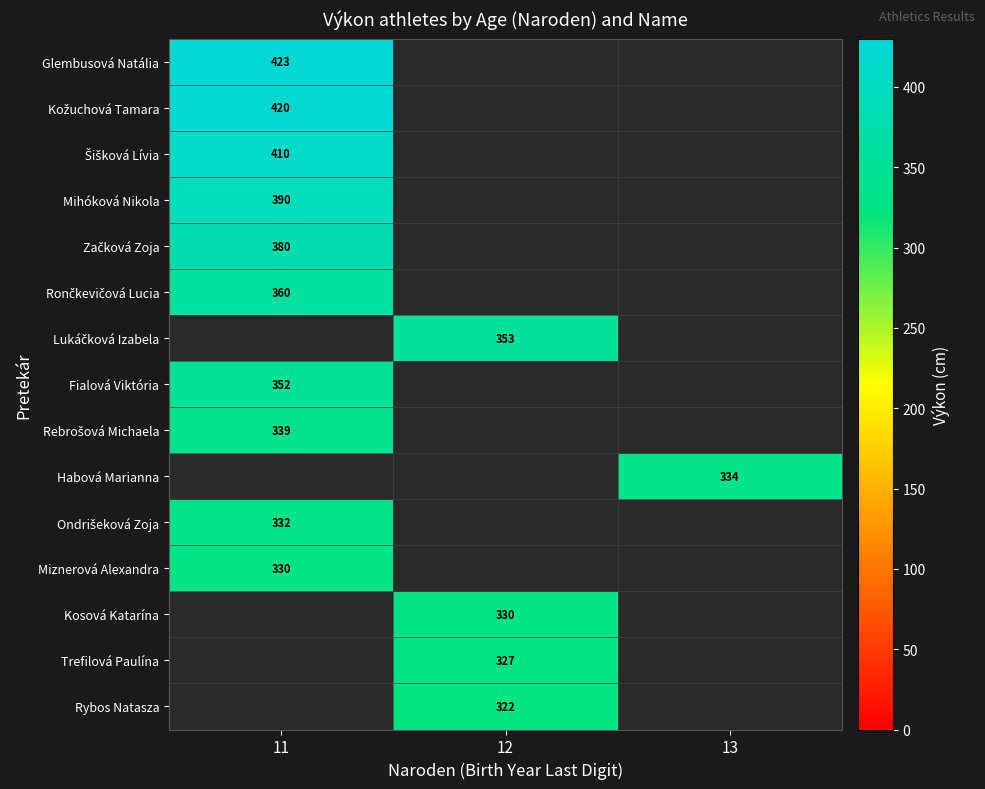

Which category has the highest value in the Lukáčková Izabela series?

11